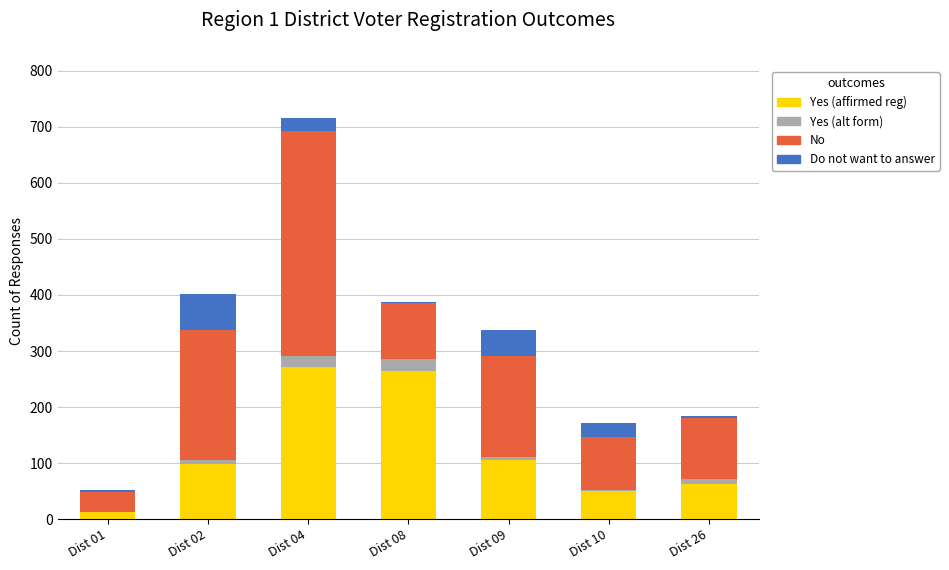

At which category is the sum across all series the highest?

Dist 04